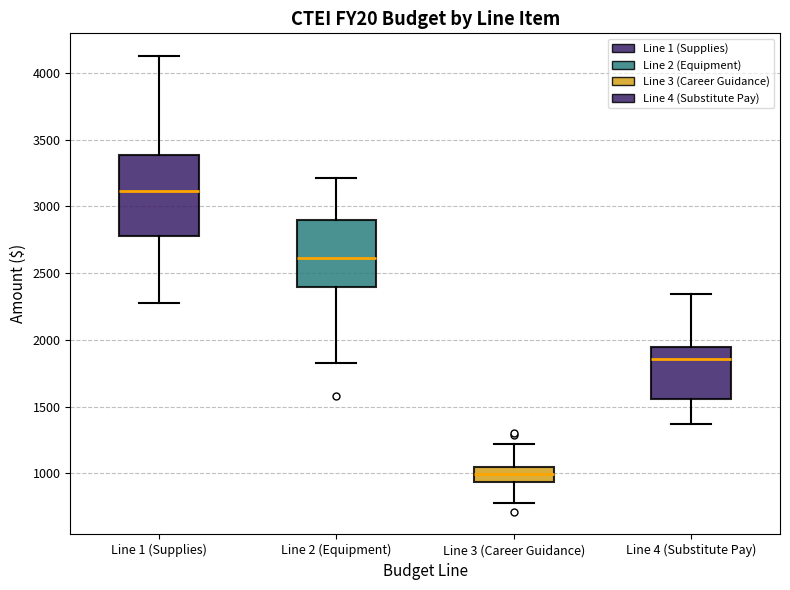

Where does the lower whisker of the box for Line 4 (Substitute Pay) end on the y-axis? The values are not printed on the chart, so give them approximately, as read against the axis.

1350